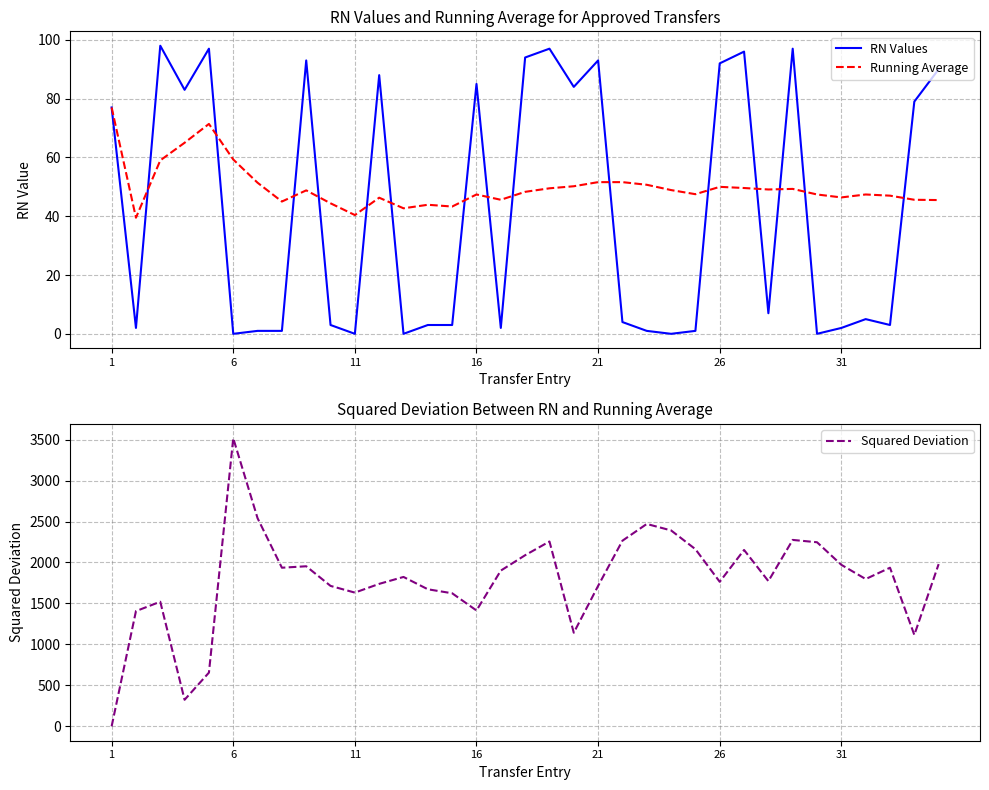

The RN Values series shows 2.0 at 31. True or false?

True